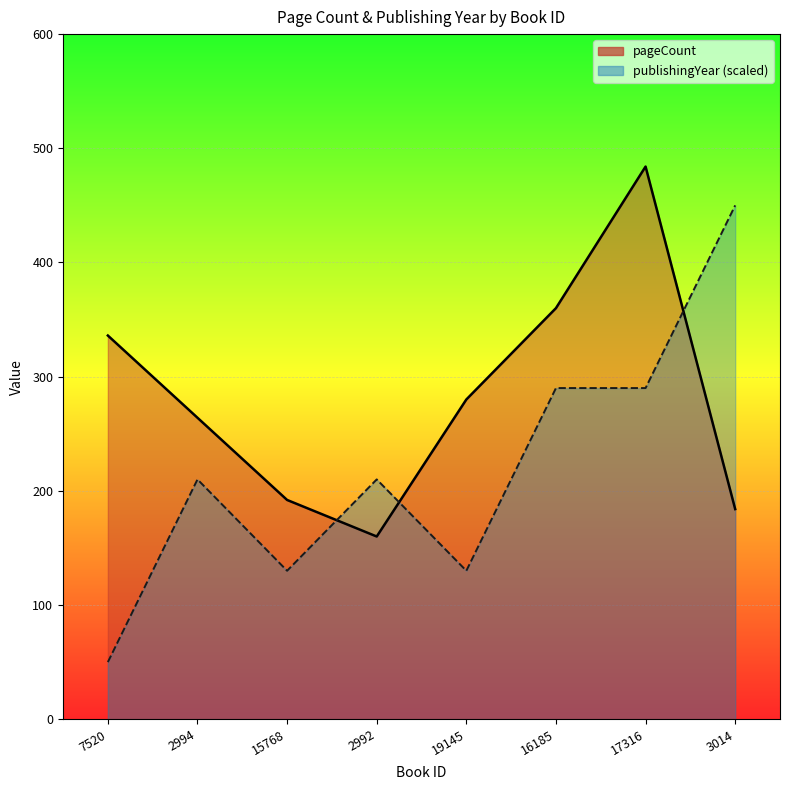

What is the lowest value of the publishingYear series?

50